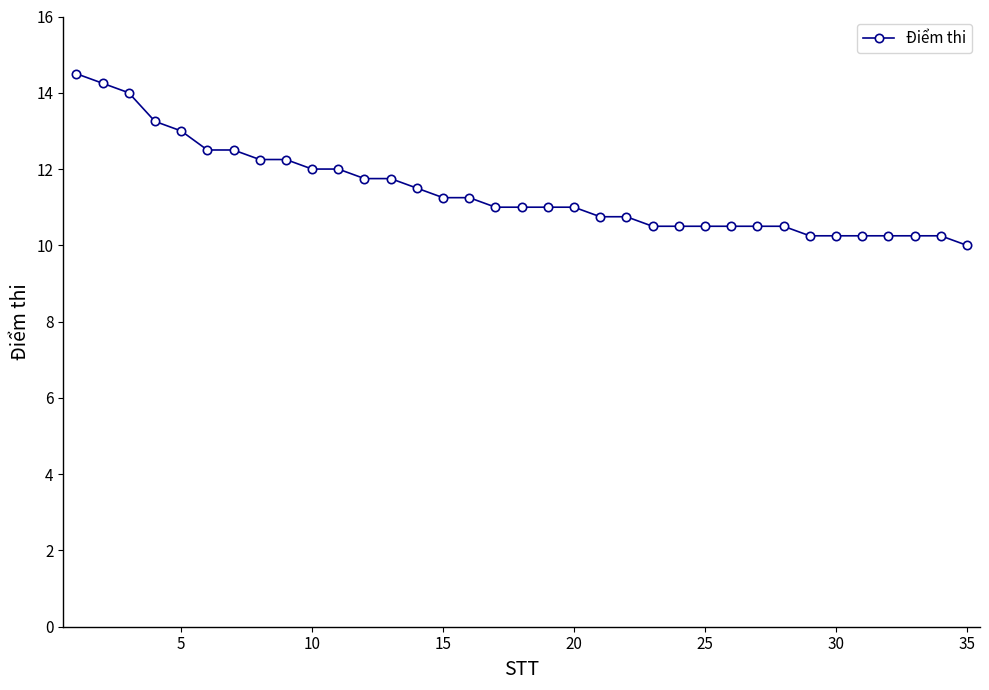

What is the smallest value displayed?

10.0